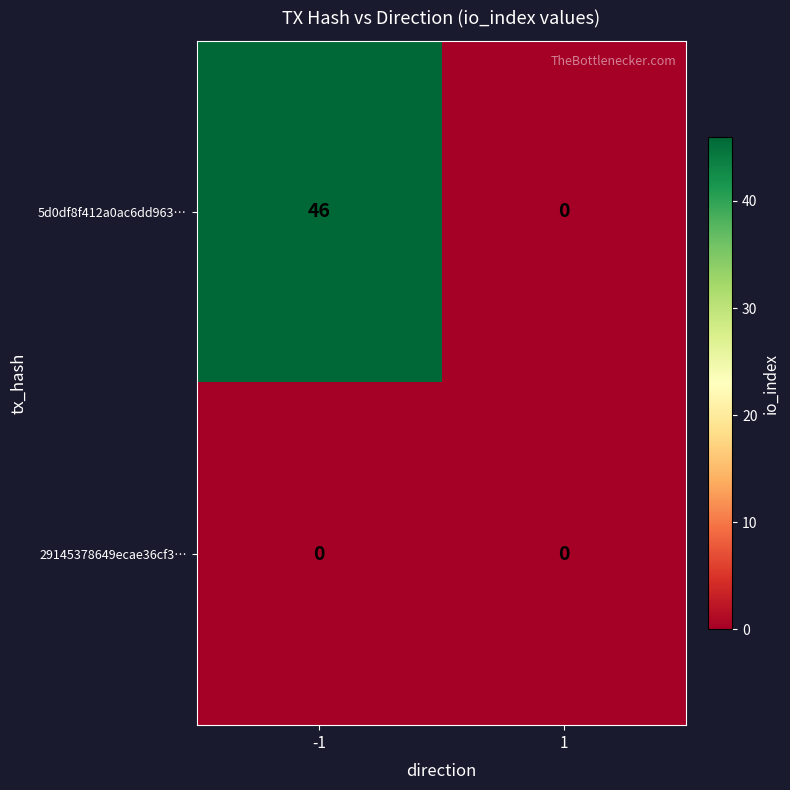

What is the highest value of the 5d0df8f412a0ac6dd963… series?

46